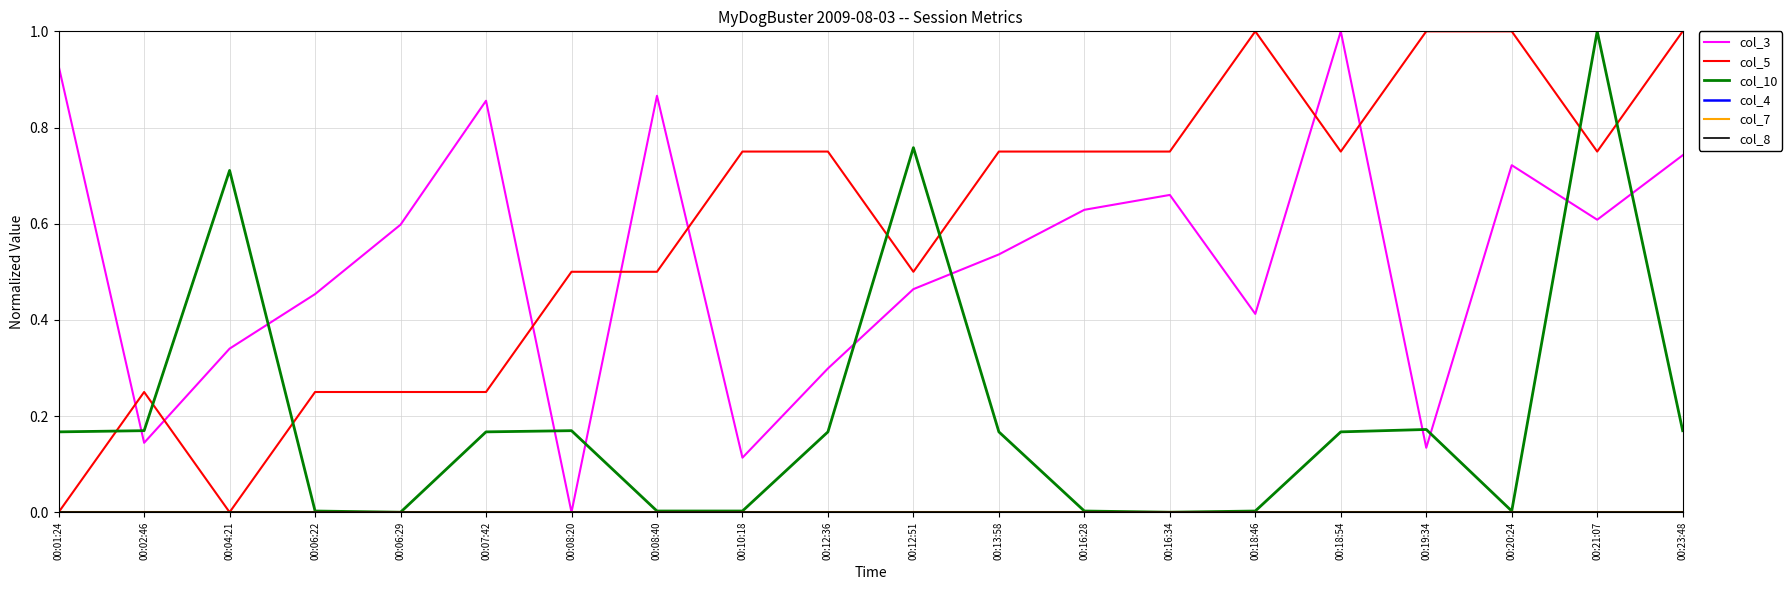

Is the value of col_4 at 00:16:34 greater than the value of col_10 at 00:13:58?

No